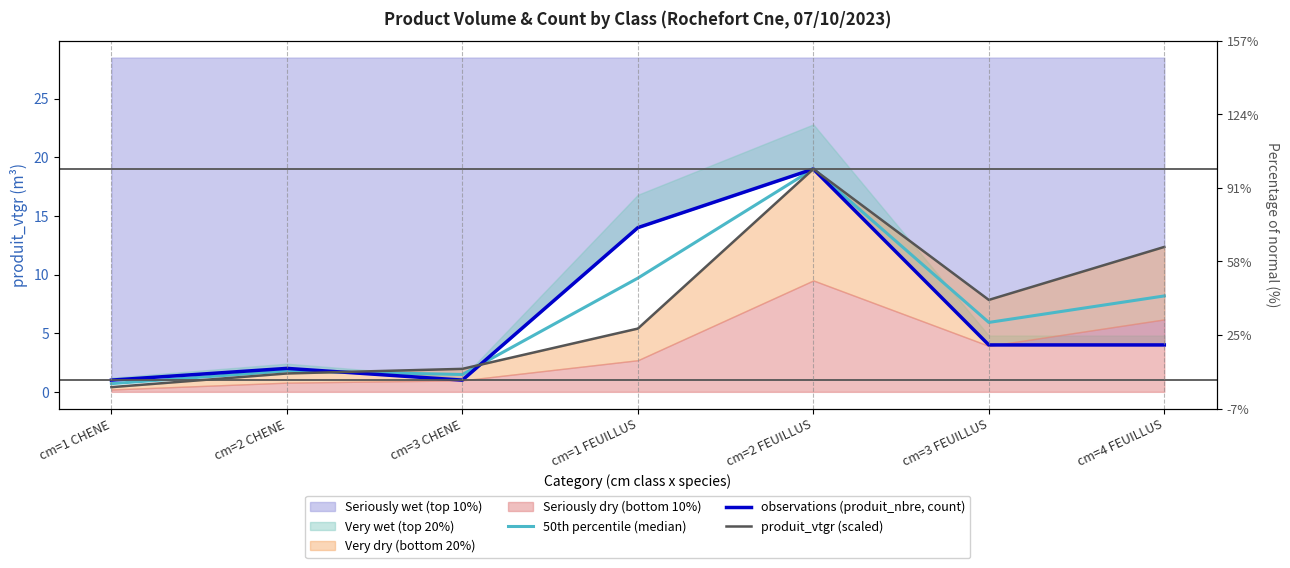

The produit_vtgr (scaled) series shows 11.4 at cm=2 FEUILLUS. True or false?

False